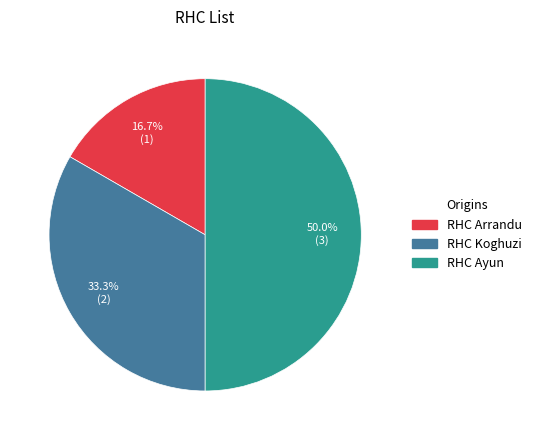

Between RHC Arrandu and RHC Koghuzi, which is larger?

RHC Koghuzi